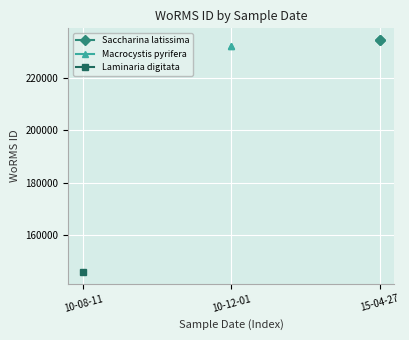

Is the value of Macrocystis pyrifera at 10-08-11 greater than the value of Saccharina latissima at 10-12-01?

No